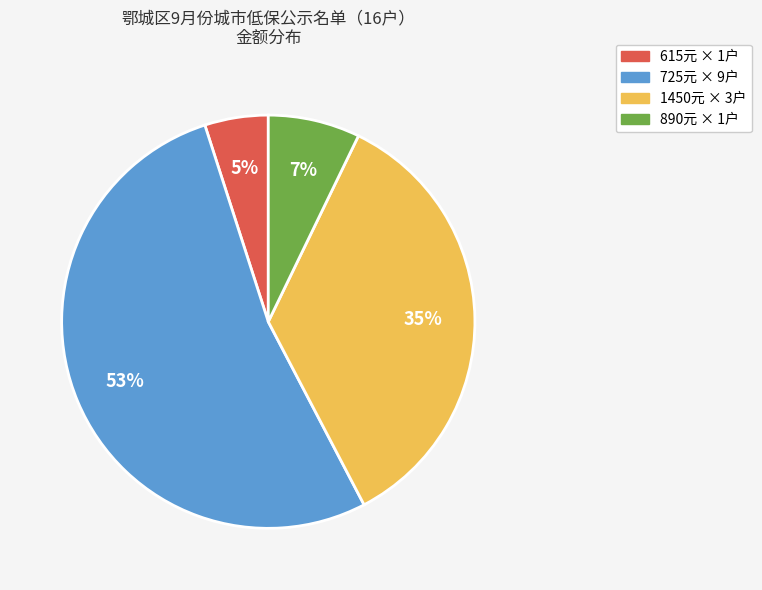

How many segments does this pie chart have?

4